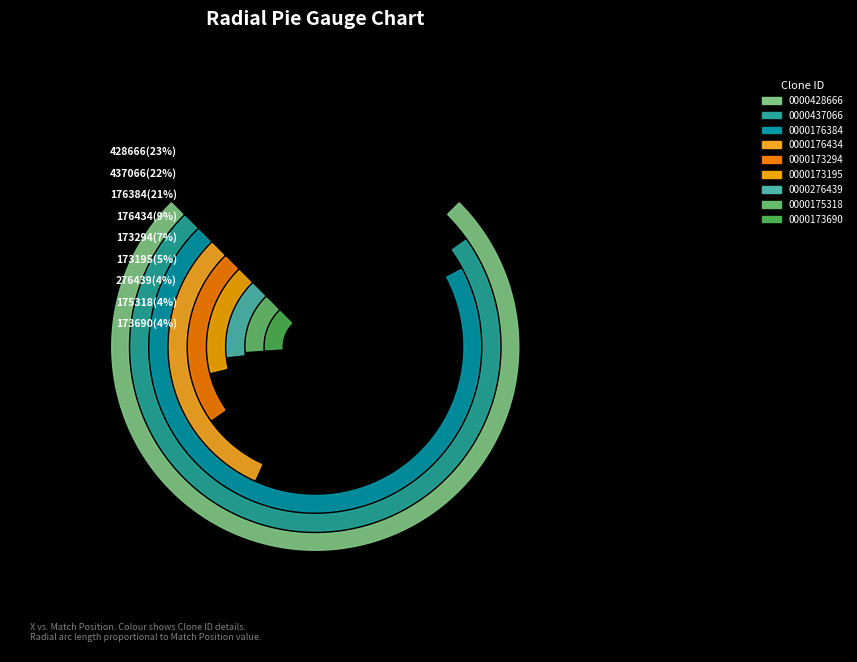

Is it true that TRCN0000276439 is 11% of the pie?

False